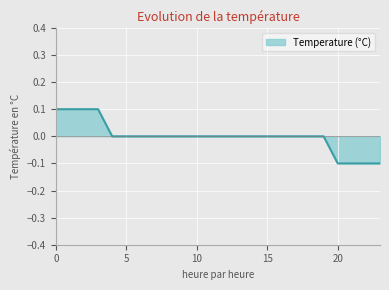

List the labels in order of value, largest first.

0, 1, 2, 3, 4, 5, 6, 7, 8, 9, 10, 11, 12, 13, 14, 15, 16, 17, 18, 19, 20, 21, 22, 23